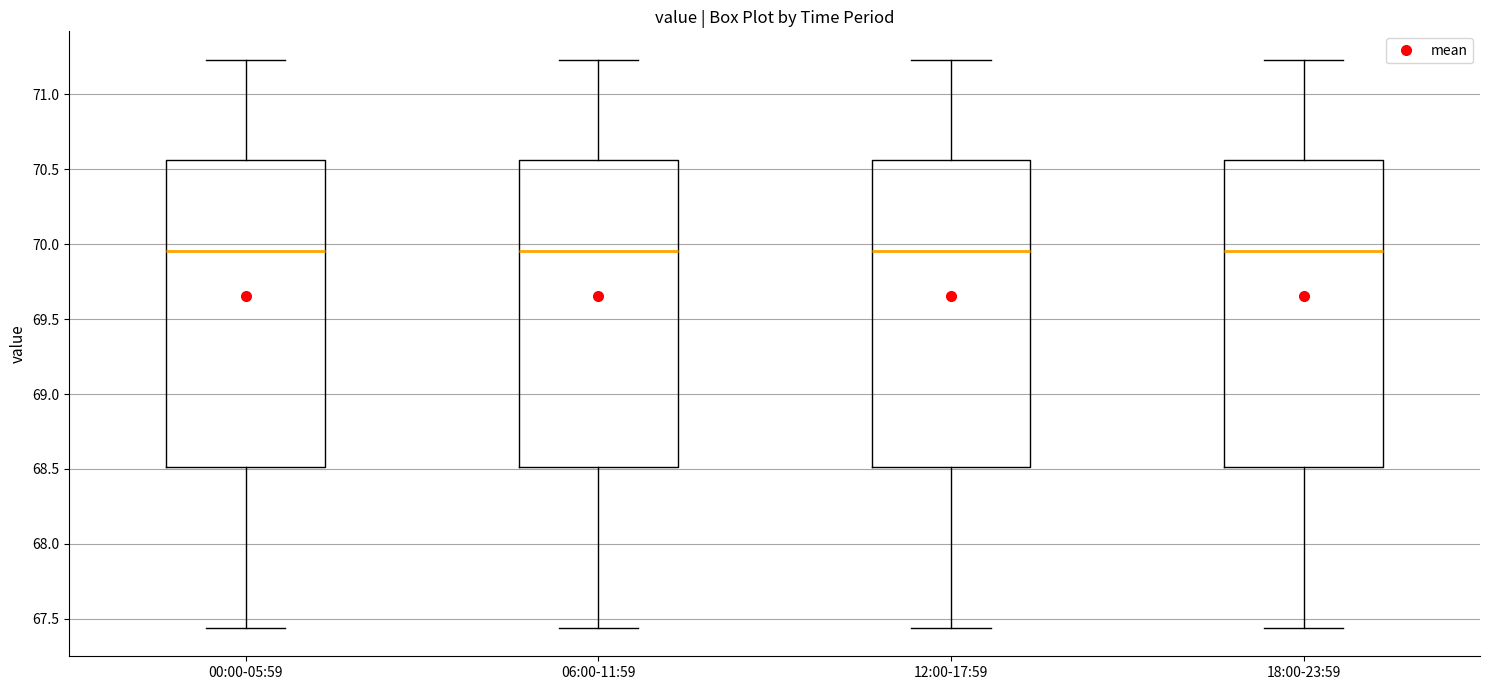

Reading left to right, read every box against the y-axis: the position of its median line, the range the box covers, and the ends of its whiskers. The values are not printed on the chart, so give them approximately, as read against the axis.

00:00-05:59: median 69.95, box 68.50 to 70.55, whiskers 67.45 to 71.25
06:00-11:59: median 69.95, box 68.50 to 70.55, whiskers 67.45 to 71.25
12:00-17:59: median 69.95, box 68.50 to 70.55, whiskers 67.45 to 71.25
18:00-23:59: median 69.95, box 68.50 to 70.55, whiskers 67.45 to 71.25